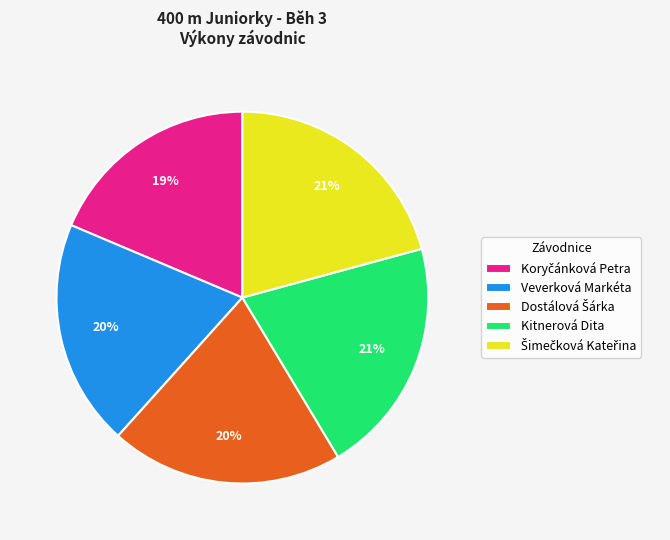

To the nearest percent, what is the average slice percentage?

20%